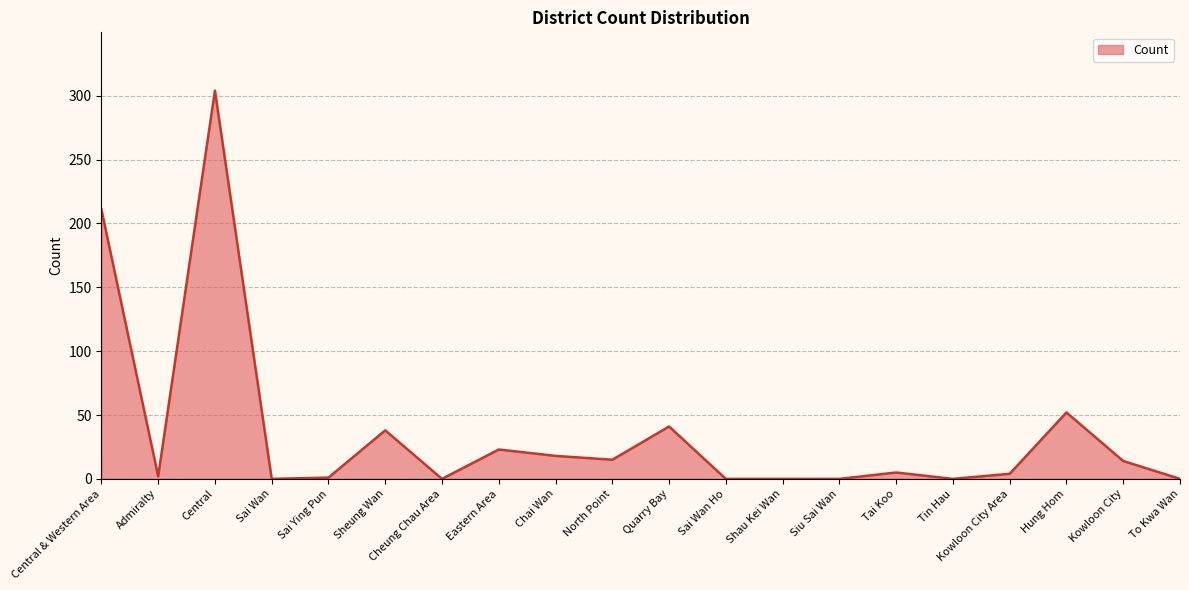

Which label corresponds to the largest value in the chart?

Central